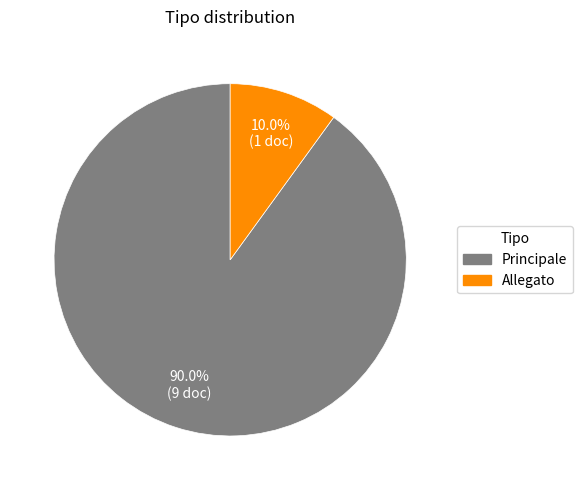

To the nearest percent, what is the difference between the Principale and Allegato slice percentages?

80%